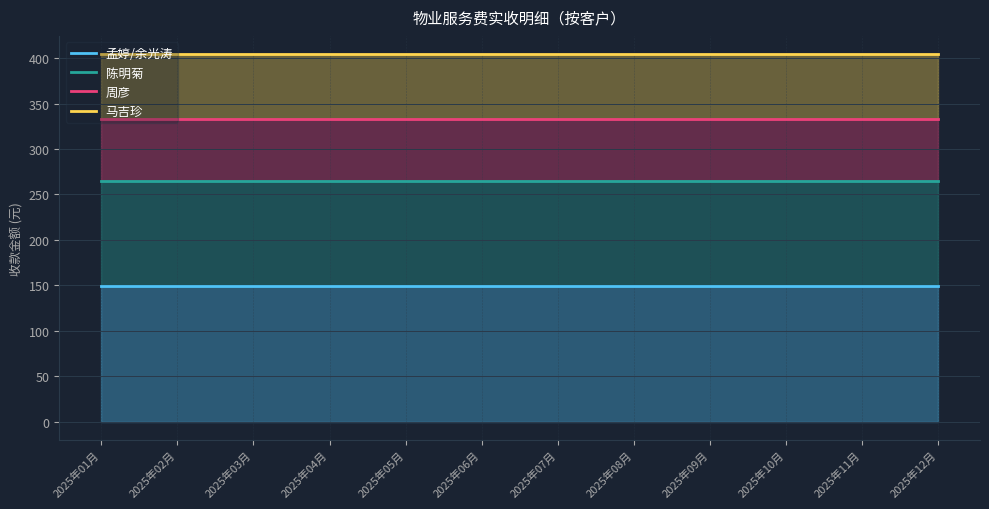

Reading left to right, list all the values displayed in this chart.

孟婷/余光涛: 149.5	149.5	149.5	149.5	149.5	149.5	149.5	149.5	149.5	149.5	149.5	149.5
陈明菊: 265.2	265.2	265.2	265.2	265.2	265.2	265.2	265.2	265.2	265.2	265.2	265.2
周彦: 333.2	333.2	333.2	333.2	333.2	333.2	333.2	333.2	333.2	333.2	333.2	333.2
马吉珍: 404.3	404.3	404.3	404.3	404.3	404.3	404.3	404.3	404.3	404.3	404.3	404.3